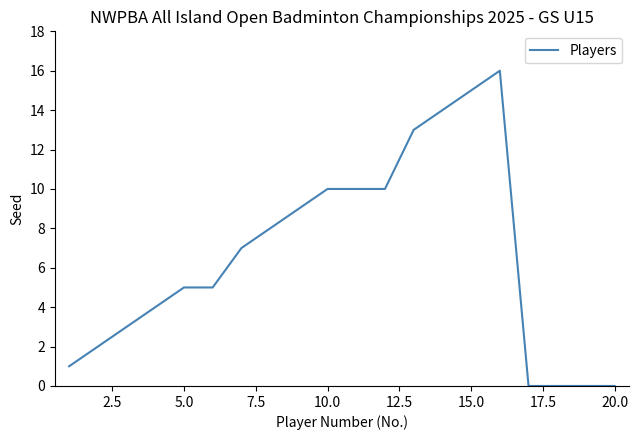

What is the difference between the maximum and minimum values?

16